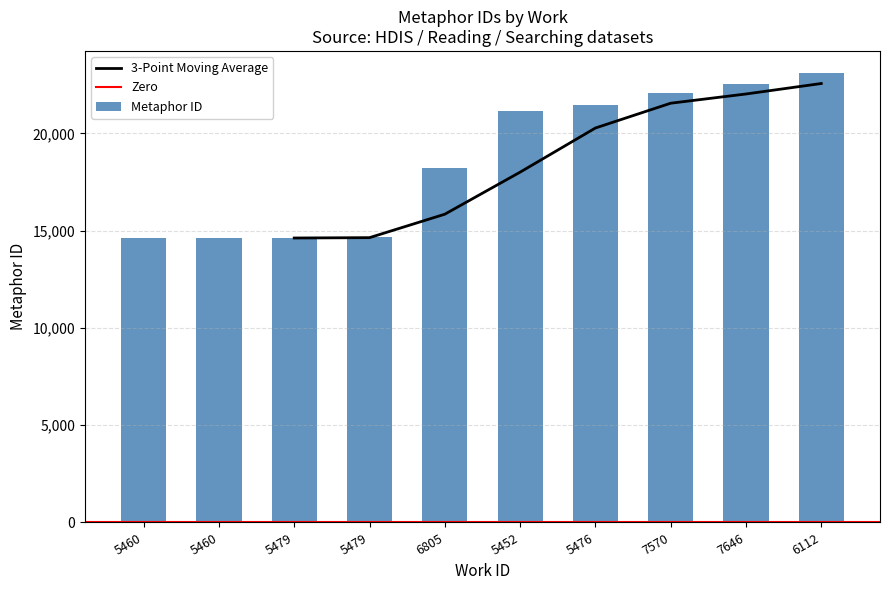

What is the label of the 9th bar from the left?

7646